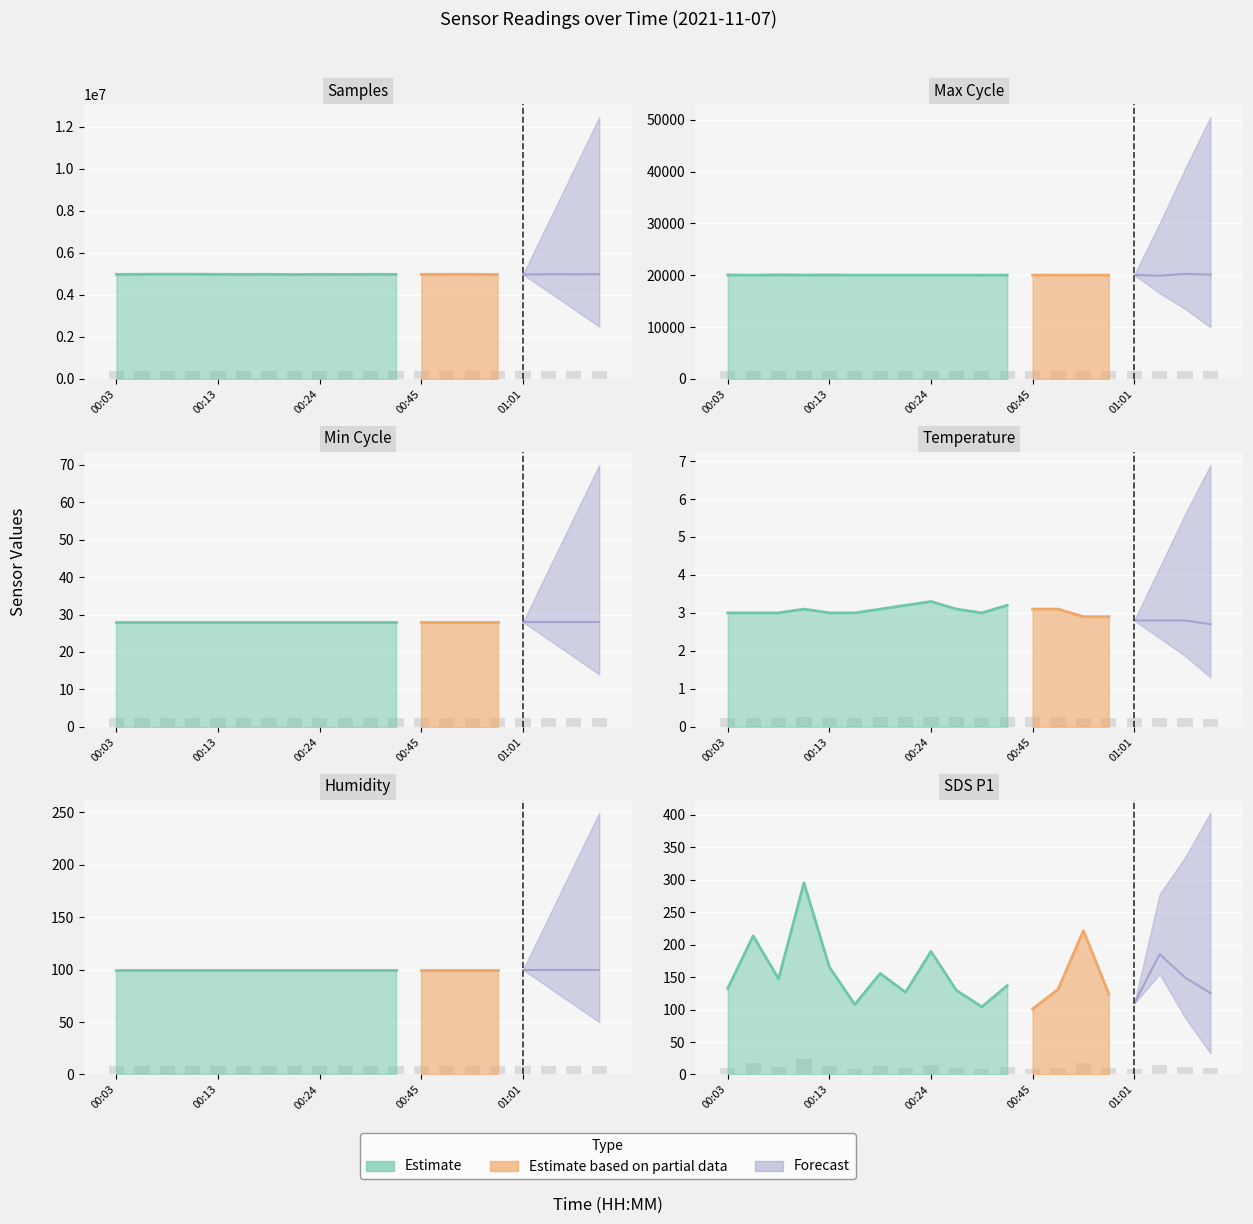

How many bars are there in total?

80